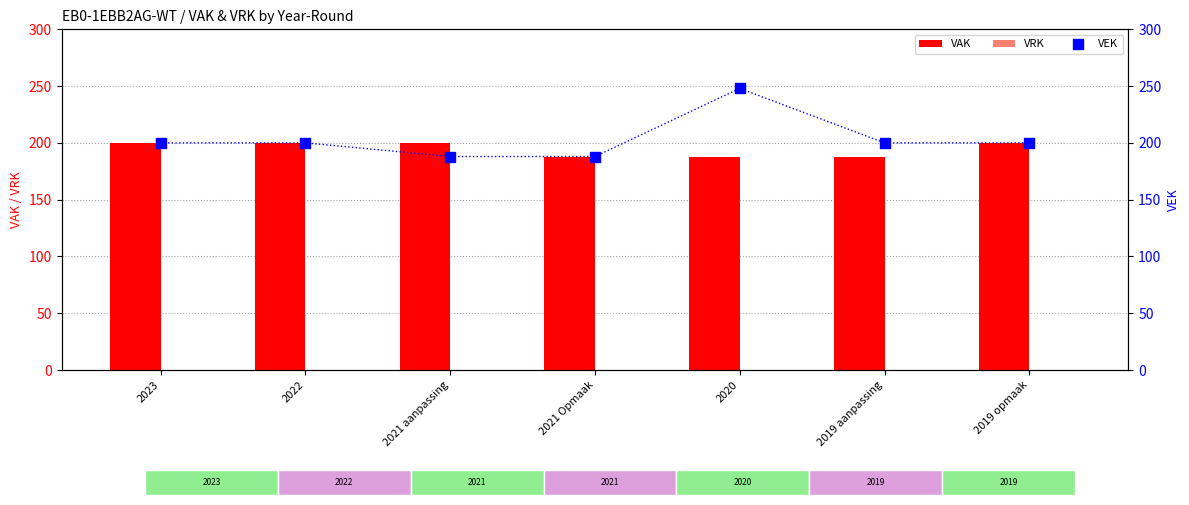

What are all the series names shown in the legend?

VAK, VRK, VEK